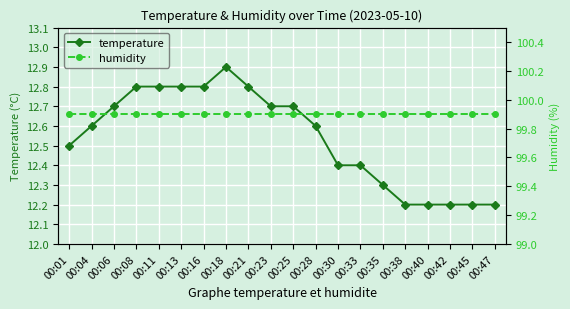

List the labels in order of temperature value, smallest first.

00:38, 00:40, 00:42, 00:45, 00:47, 00:35, 00:30, 00:33, 00:01, 00:04, 00:28, 00:06, 00:23, 00:25, 00:08, 00:11, 00:13, 00:16, 00:21, 00:18